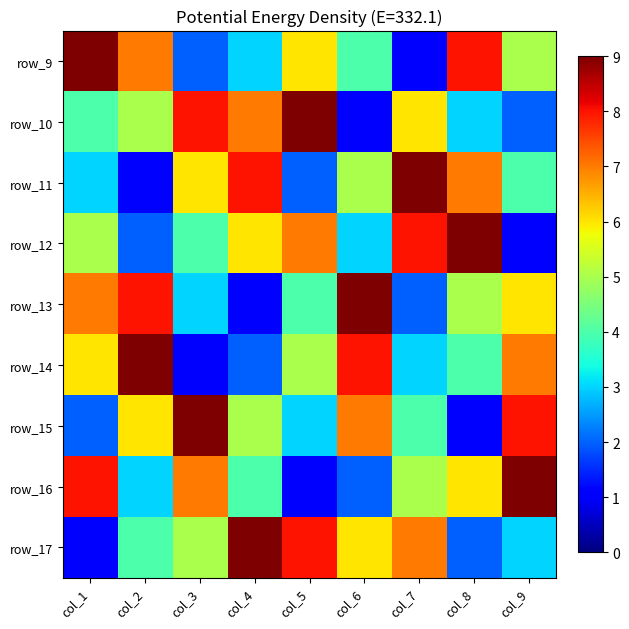

At how many categories does at least one series exceed 8?

9